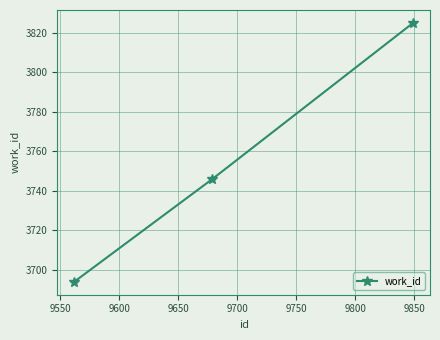

Is this an area chart (filled region under the line)?

No